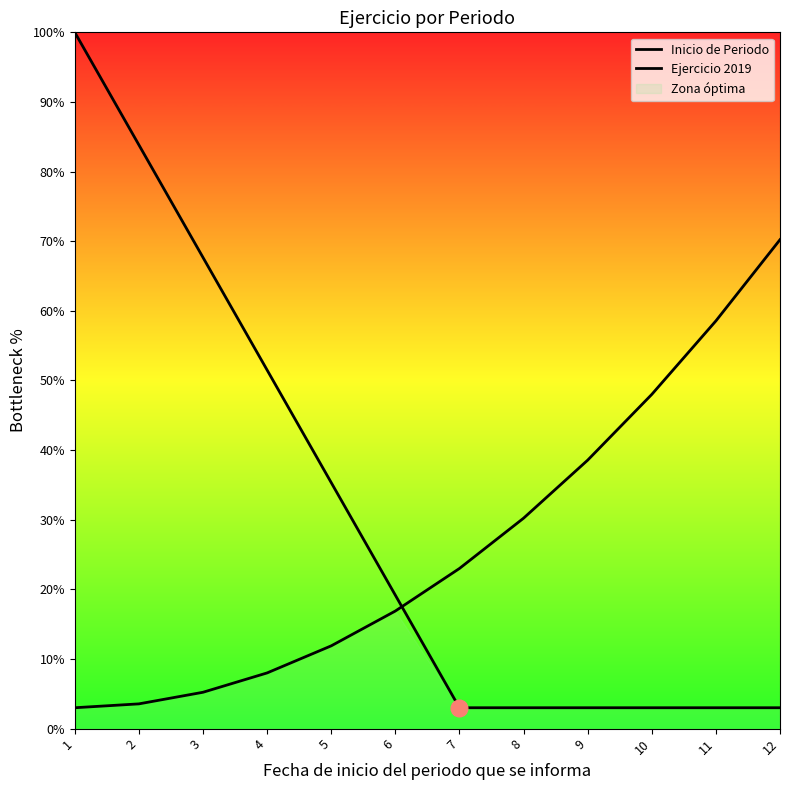

What is the sum of all Ejercicio 2019 values?

317.1